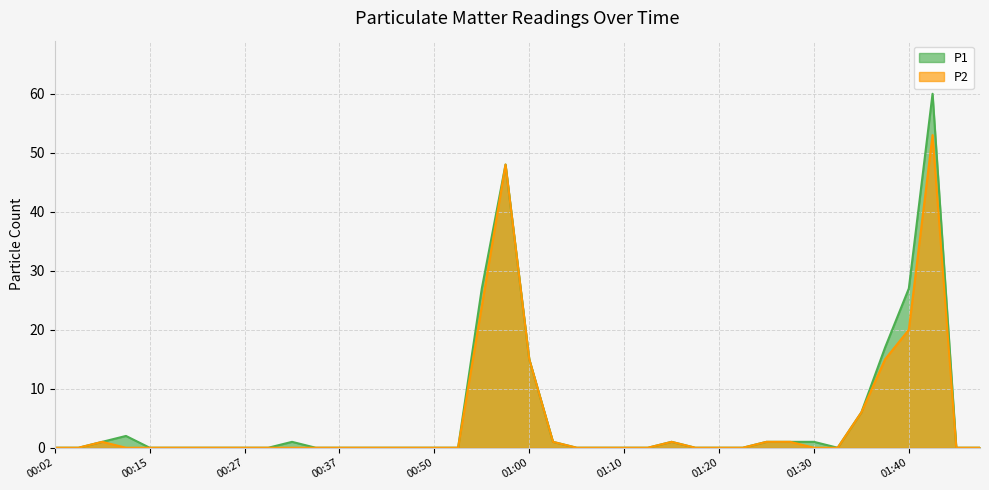

What is the difference between the maximum and minimum values in the P1 series?

60